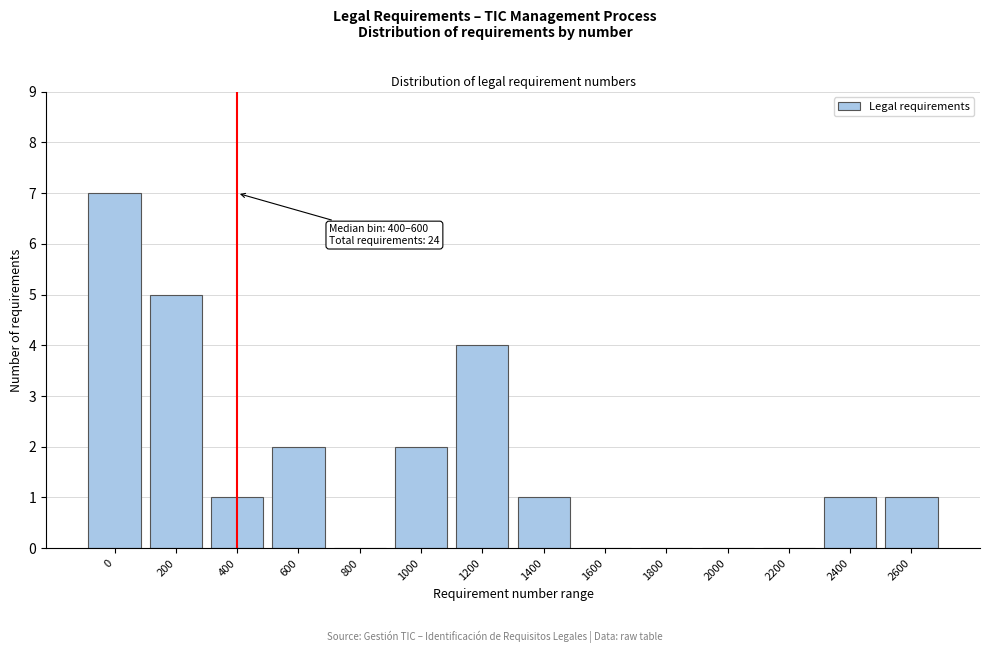

Reading right to left, extract all data points from this chart.

2600=1	2400=1	2200=0	2000=0	1800=0	1600=0	1400=1	1200=4	1000=2	800=0	600=2	400=1	200=5	0=7